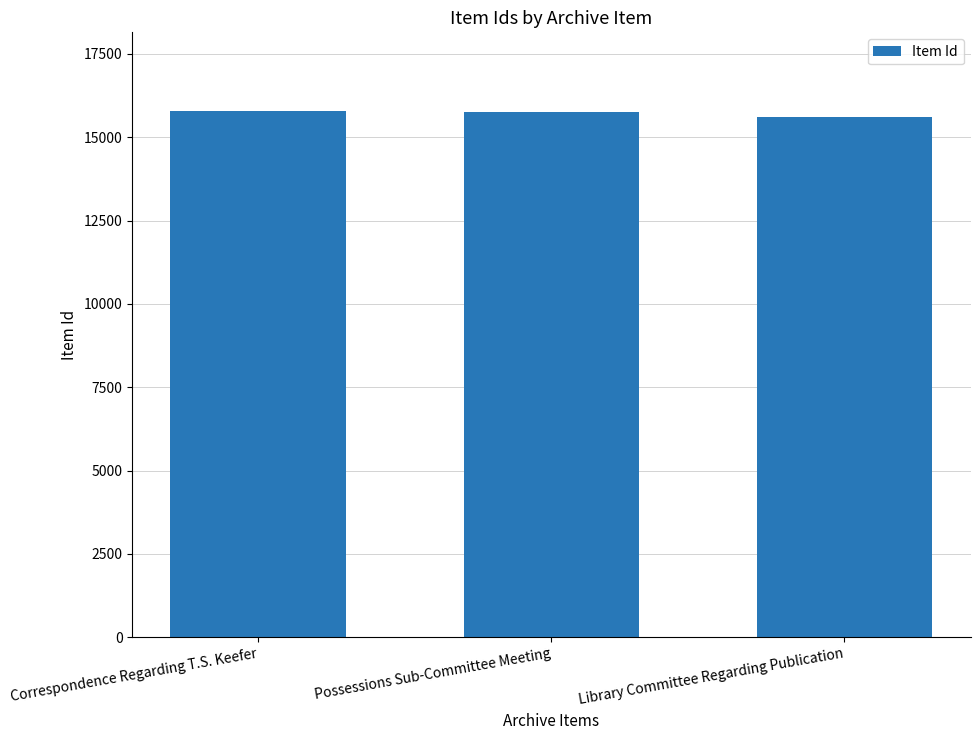

What is the sum of all values?

47157